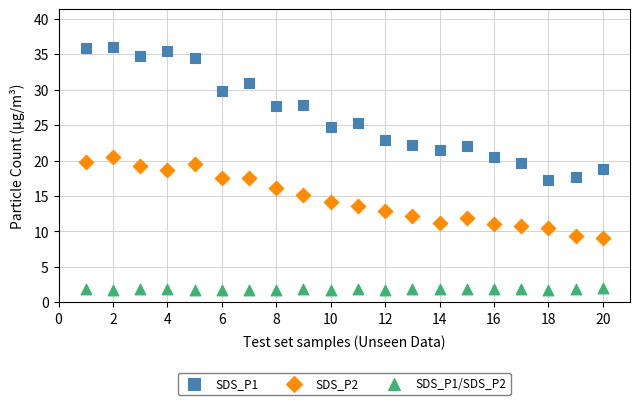

Which series contains the lowest Y value?

SDS_P1/SDS_P2